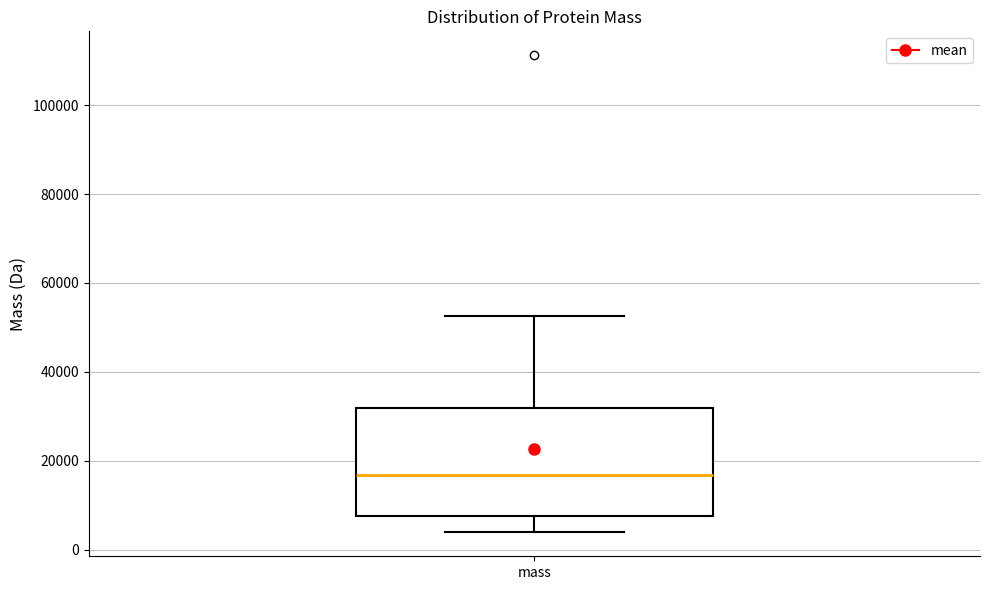

Transcribe this box plot: give where the median line is, the range the box spans, and where the two whiskers end, as read against the y-axis. The values are not printed on the chart, so give them approximately, as read against the axis.

median 16000, box 8000 to 32000, whiskers 4000 to 52000